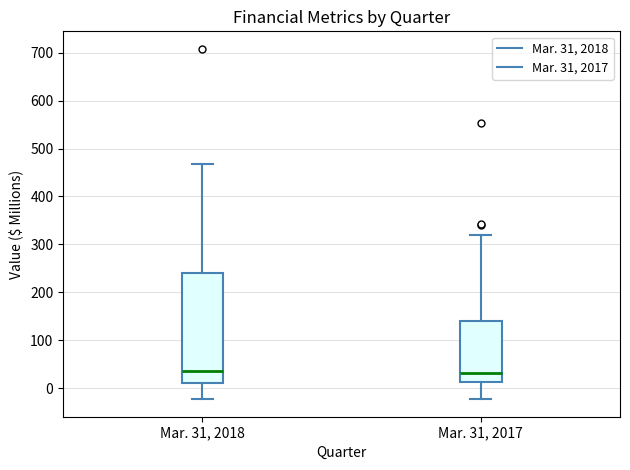

Reading left to right, read every box against the y-axis: the position of its median line, the range the box covers, and the ends of its whiskers. The values are not printed on the chart, so give them approximately, as read against the axis.

Mar. 31, 2018: median 40, box 10 to 240, whiskers -20 to 470
Mar. 31, 2017: median 30, box 10 to 140, whiskers -20 to 320